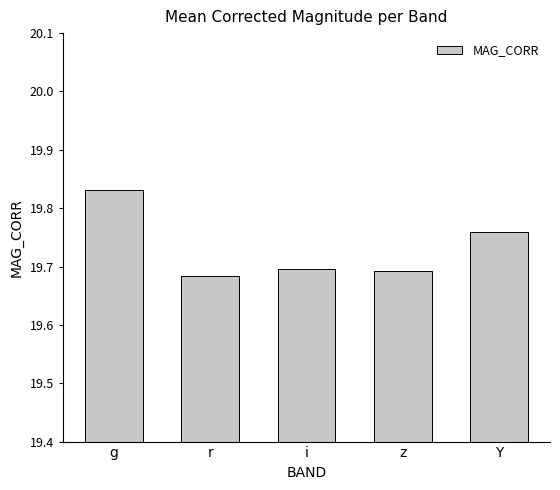

Which category has the highest value across all series?

g